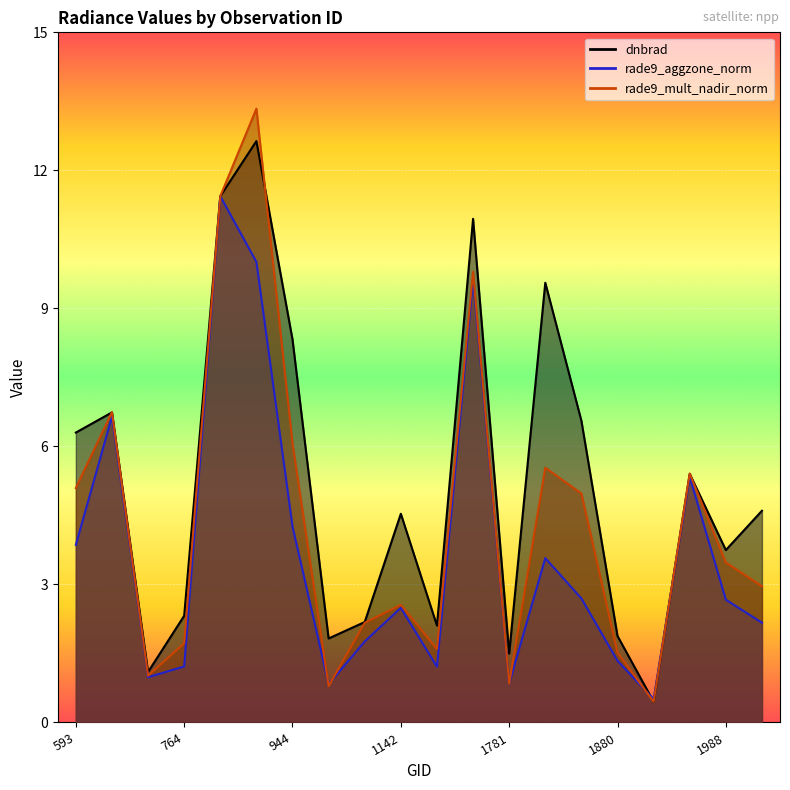

List the series in order of their peak value, lowest first.

rade9_aggzone_norm, dnbrad, rade9_mult_nadir_norm